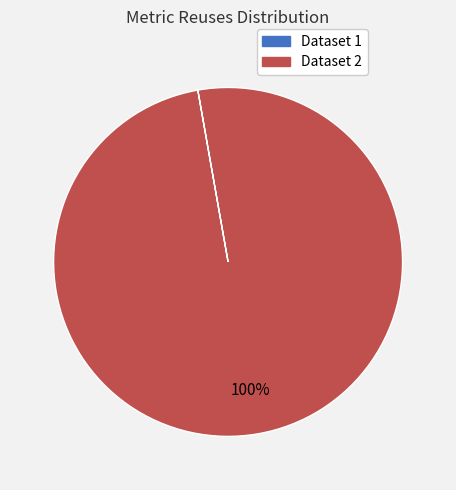

Is there any slice that represents more than half of the pie?

Yes